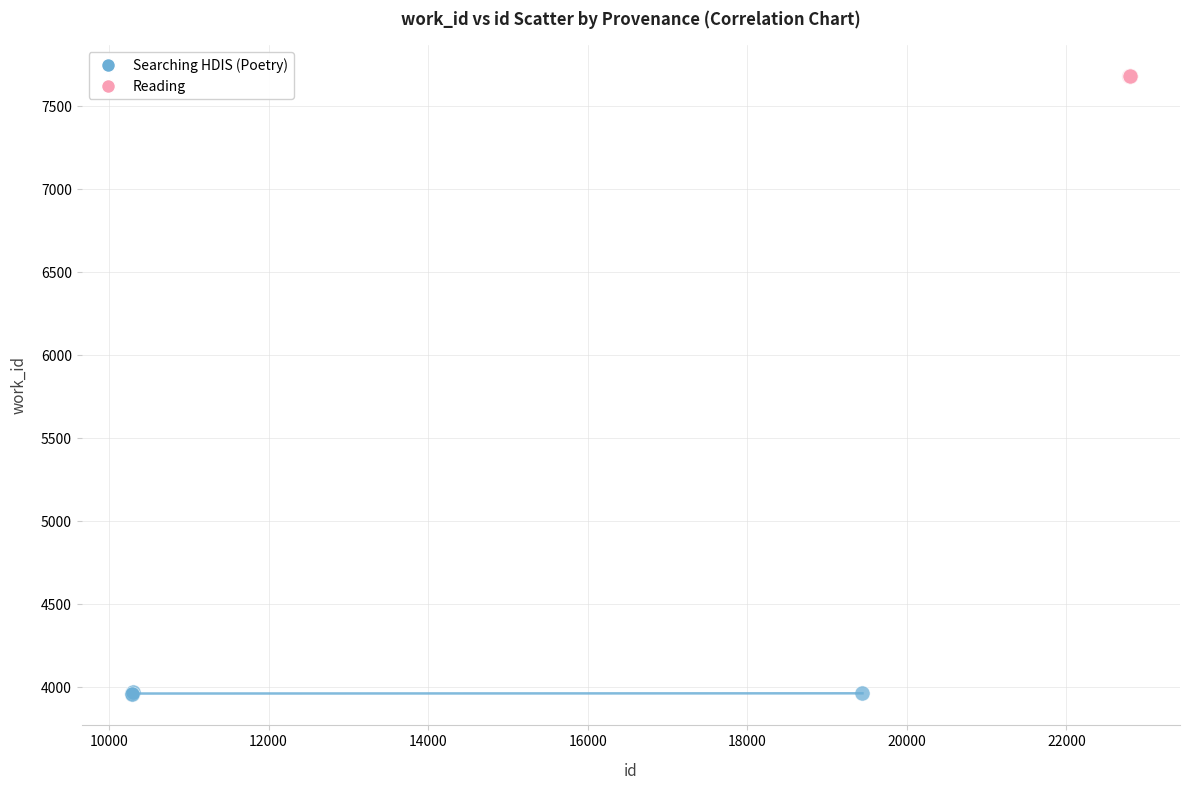

Which series contains the highest Y value?

Reading